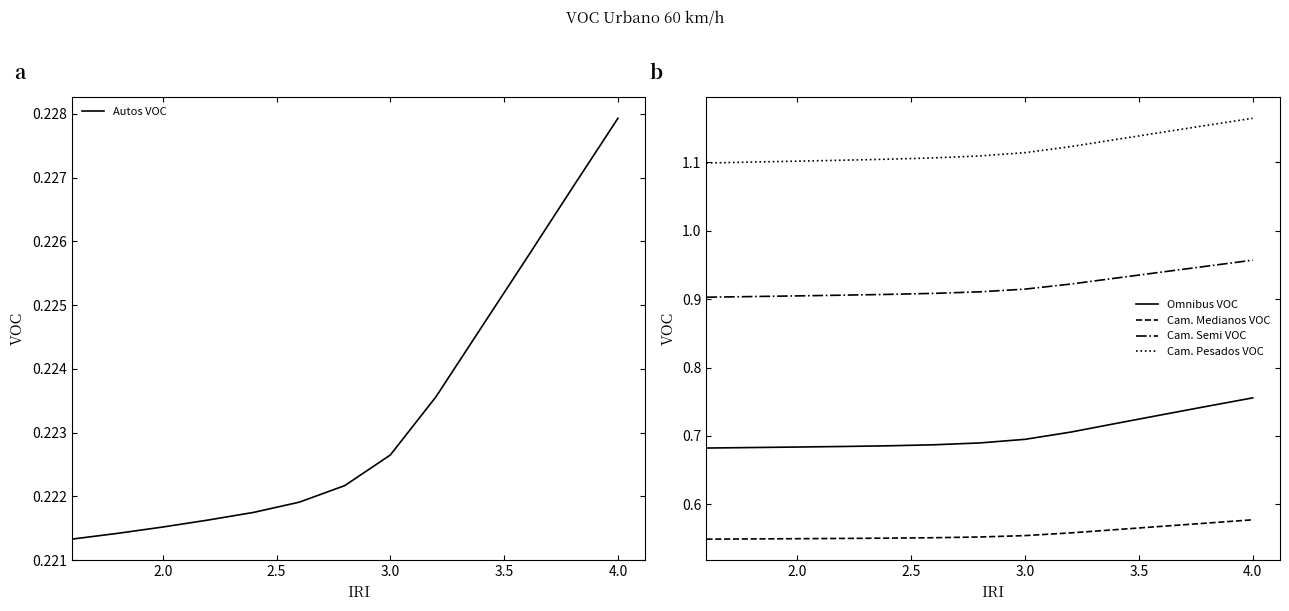

True or false: Cam. Medianos VOC has a value of 0.3 at 2.0.

False